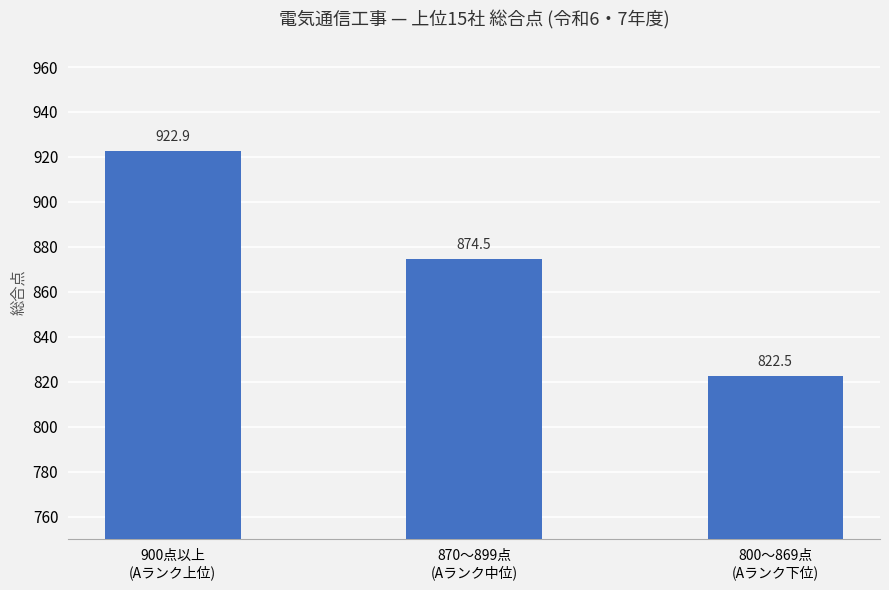

Between 800〜869点
(Aランク下位) and 870〜899点
(Aランク中位), which is larger?

870〜899点
(Aランク中位)